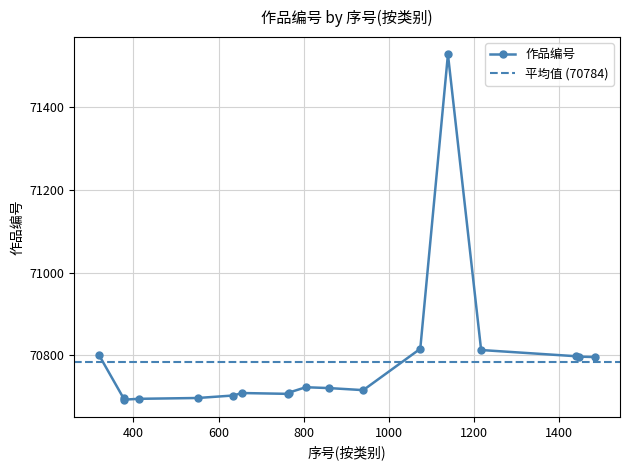

What is the change in value from 412 to 1447?

+102